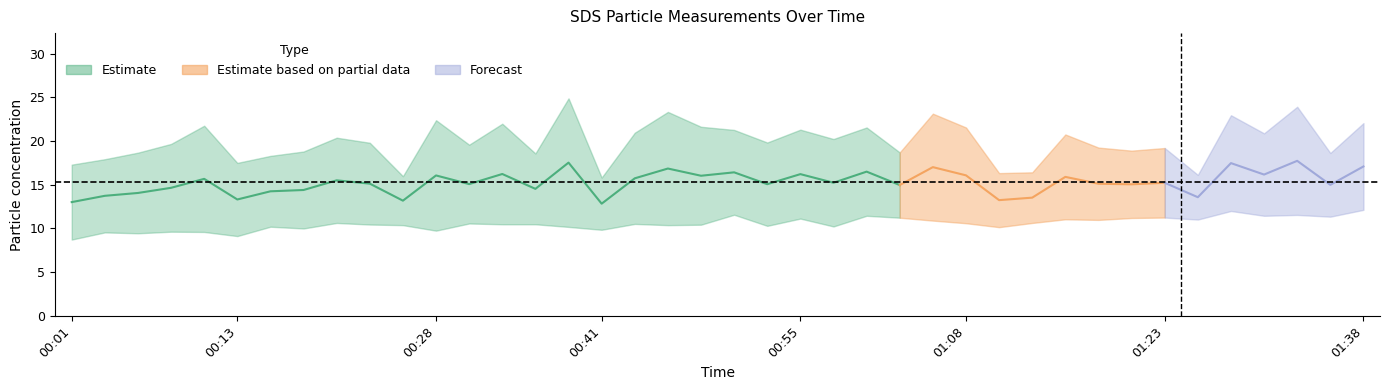

Where does the SDS_P2 series first go above 10?

00:16